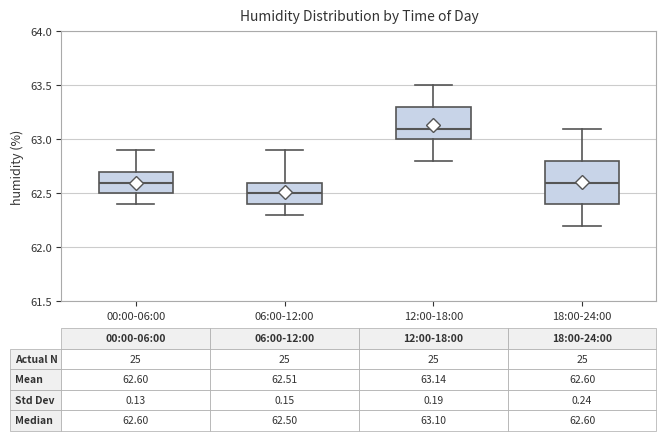

Which box has the lowest median line?

06:00-12:00